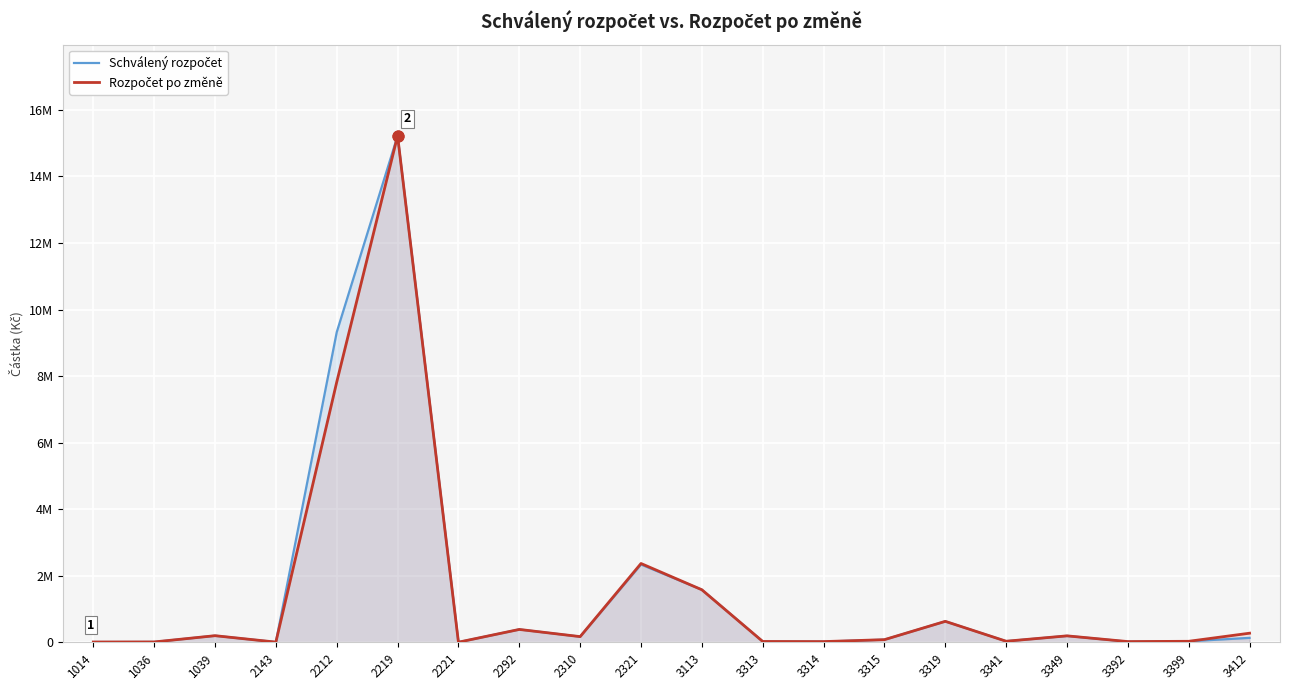

At how many categories does at least one series exceed 3455746?

2